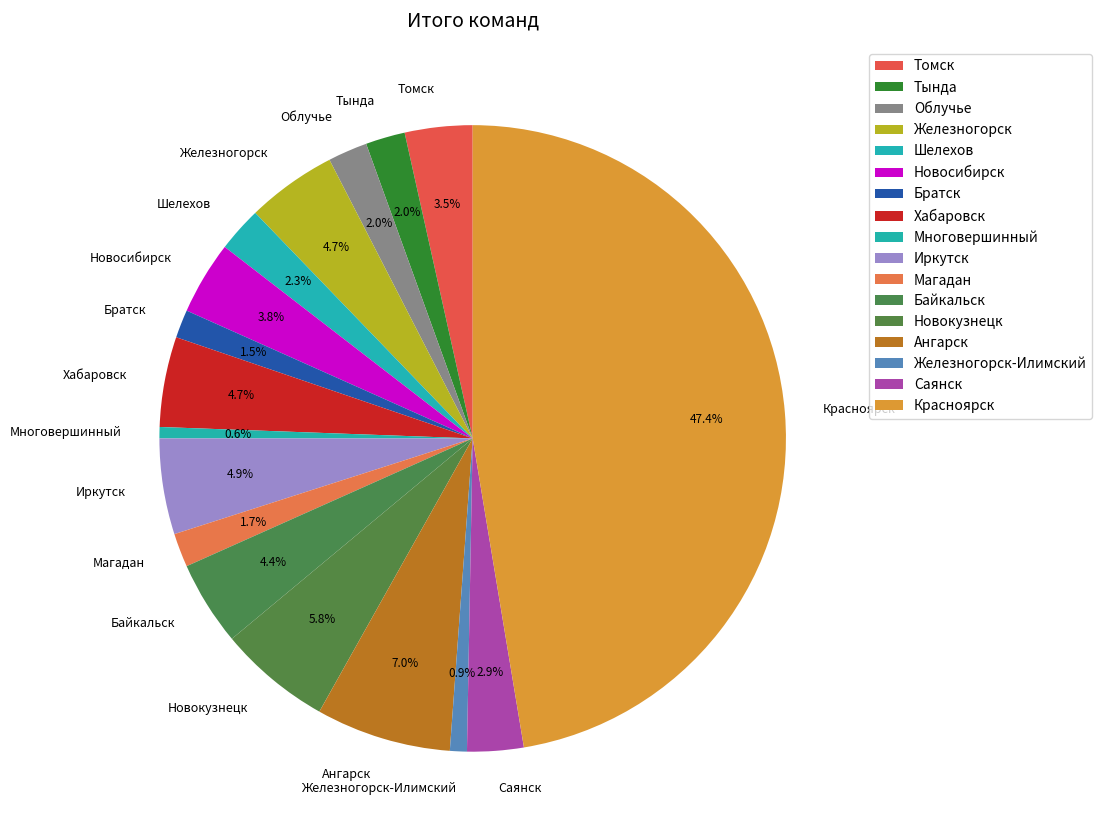

How much of the chart is everything except Магадан?

98.3%